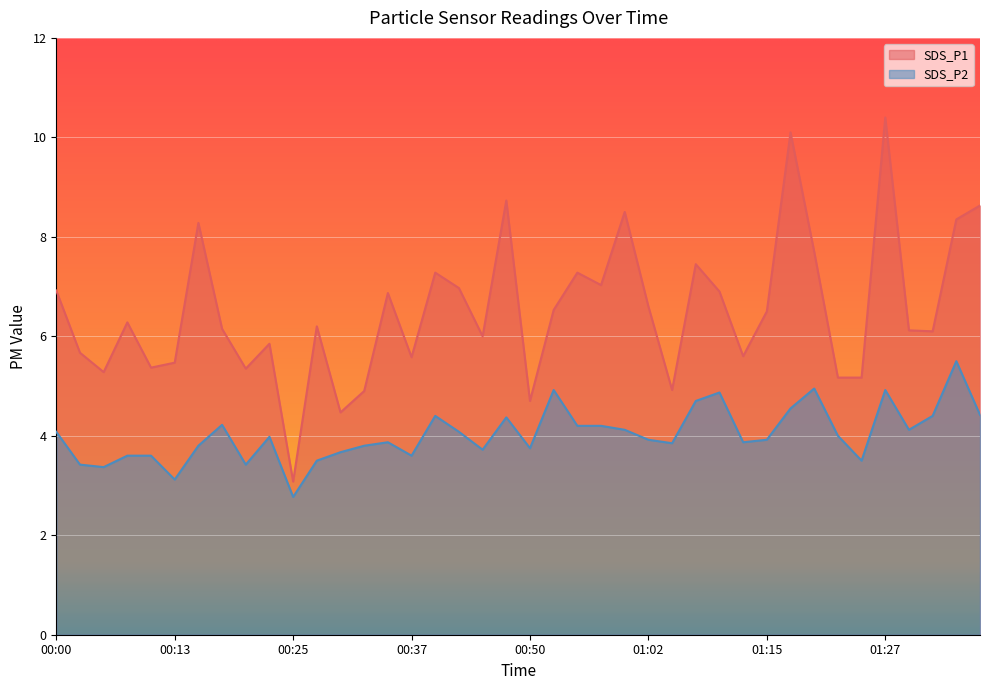

True or false: SDS_P1 has more than 0 interior local peaks.

True